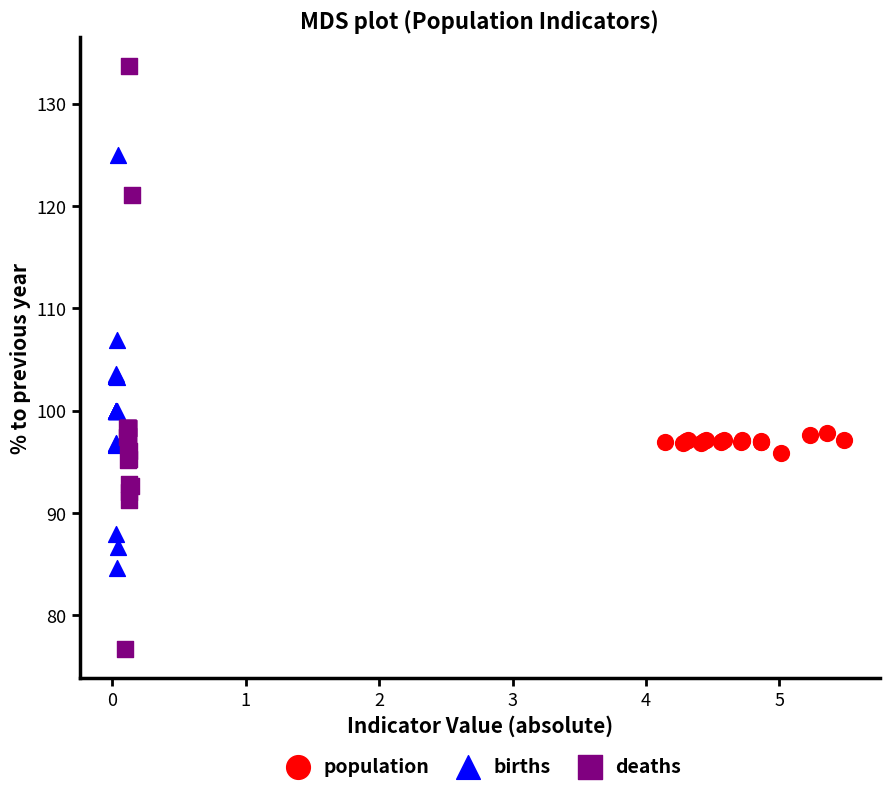

Which series has the largest Y range (max minus min)?

deaths